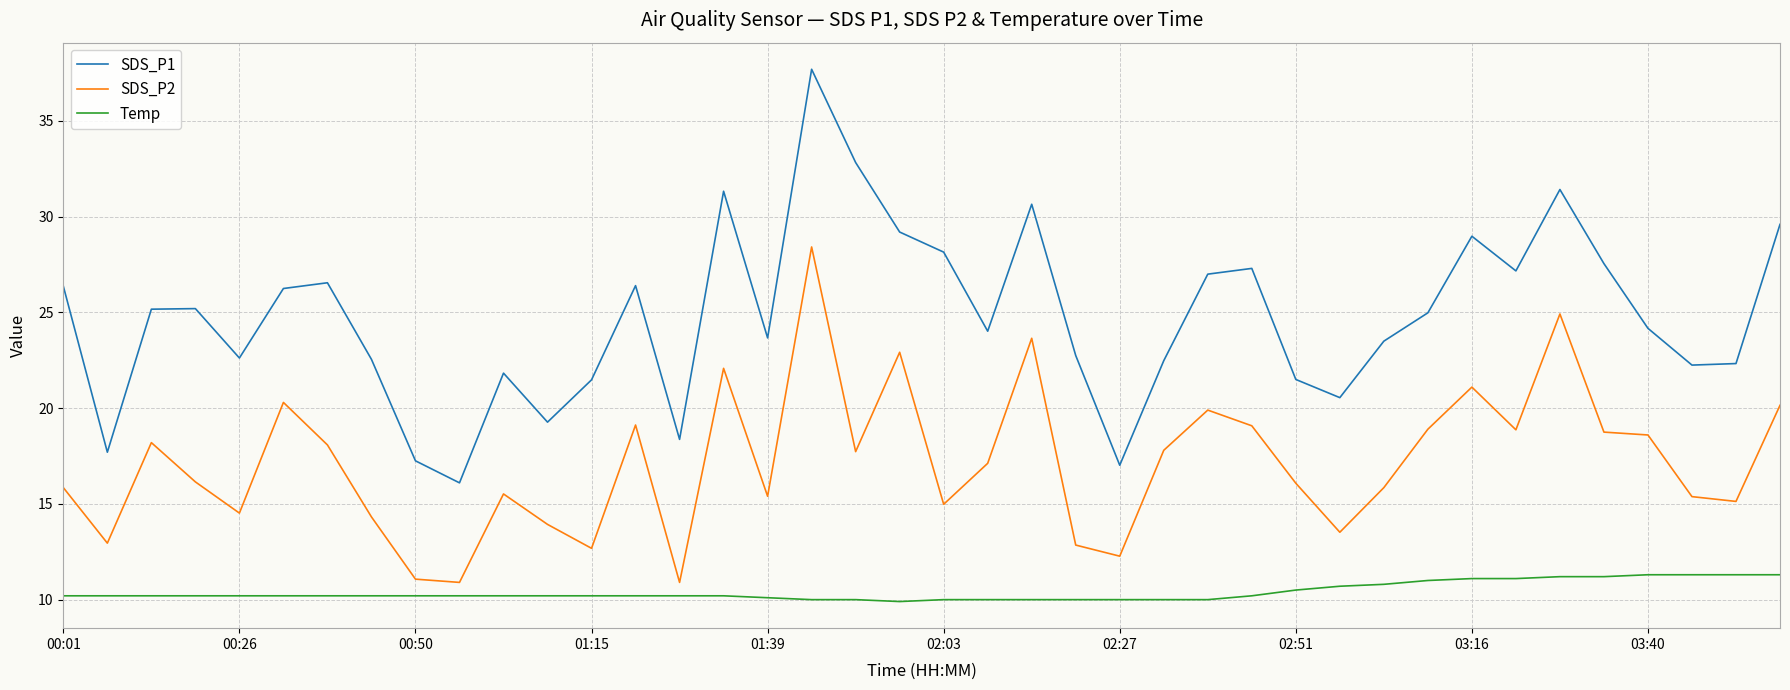

List the series in order of their peak value, highest first.

SDS_P1, SDS_P2, Temp